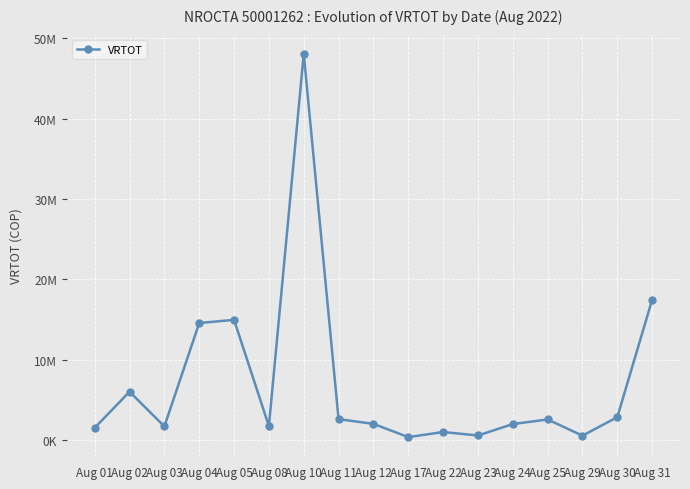

List the labels in order of value, smallest first.

Aug 17, Aug 29, Aug 23, Aug 22, Aug 01, Aug 03, Aug 08, Aug 24, Aug 12, Aug 25, Aug 11, Aug 30, Aug 02, Aug 04, Aug 05, Aug 31, Aug 10